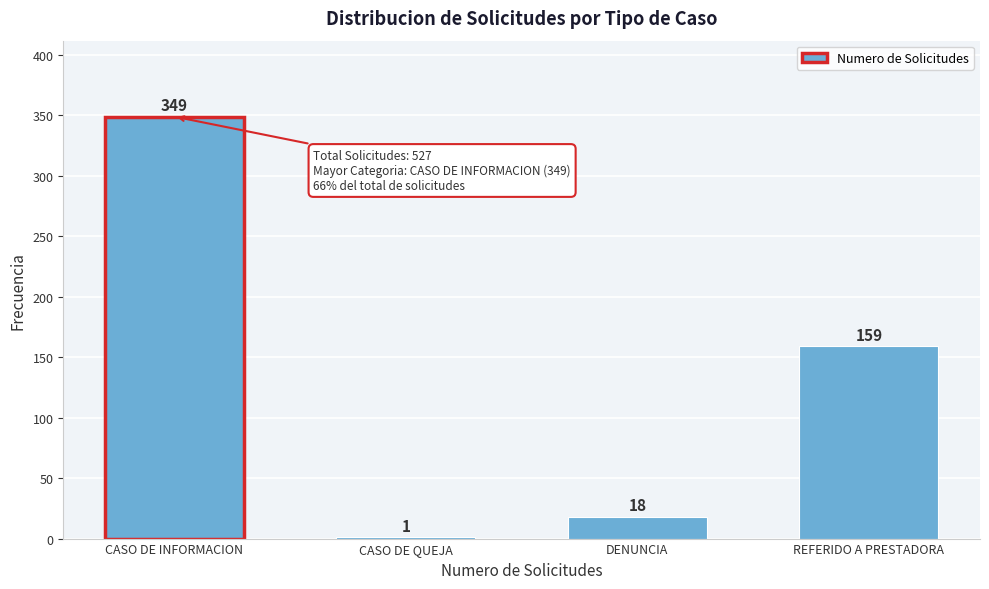

Reading left to right, list all the values displayed in this chart.

CASO DE INFORMACION=349	CASO DE QUEJA=1	DENUNCIA=18	REFERIDO A PRESTADORA=159